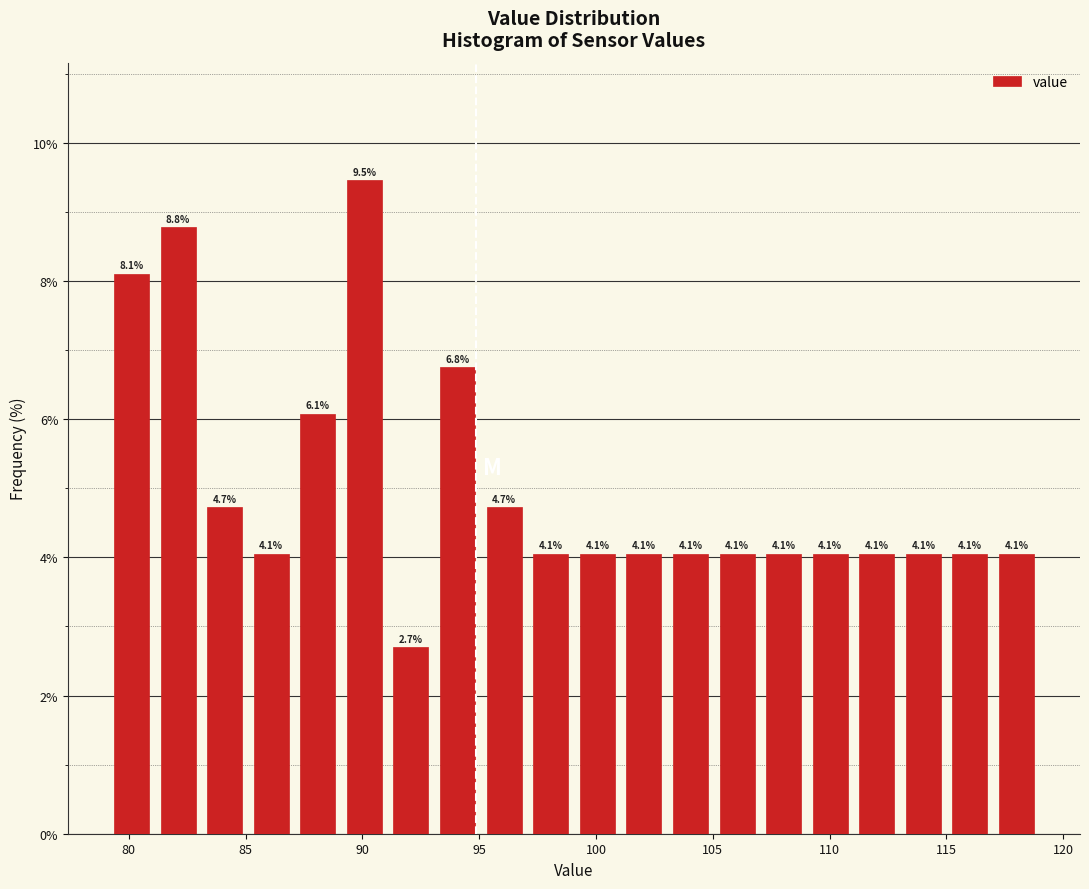

Around what value on the x-axis is the tallest bar? Give the approximate position of its centre, as read against the axis.

90.0